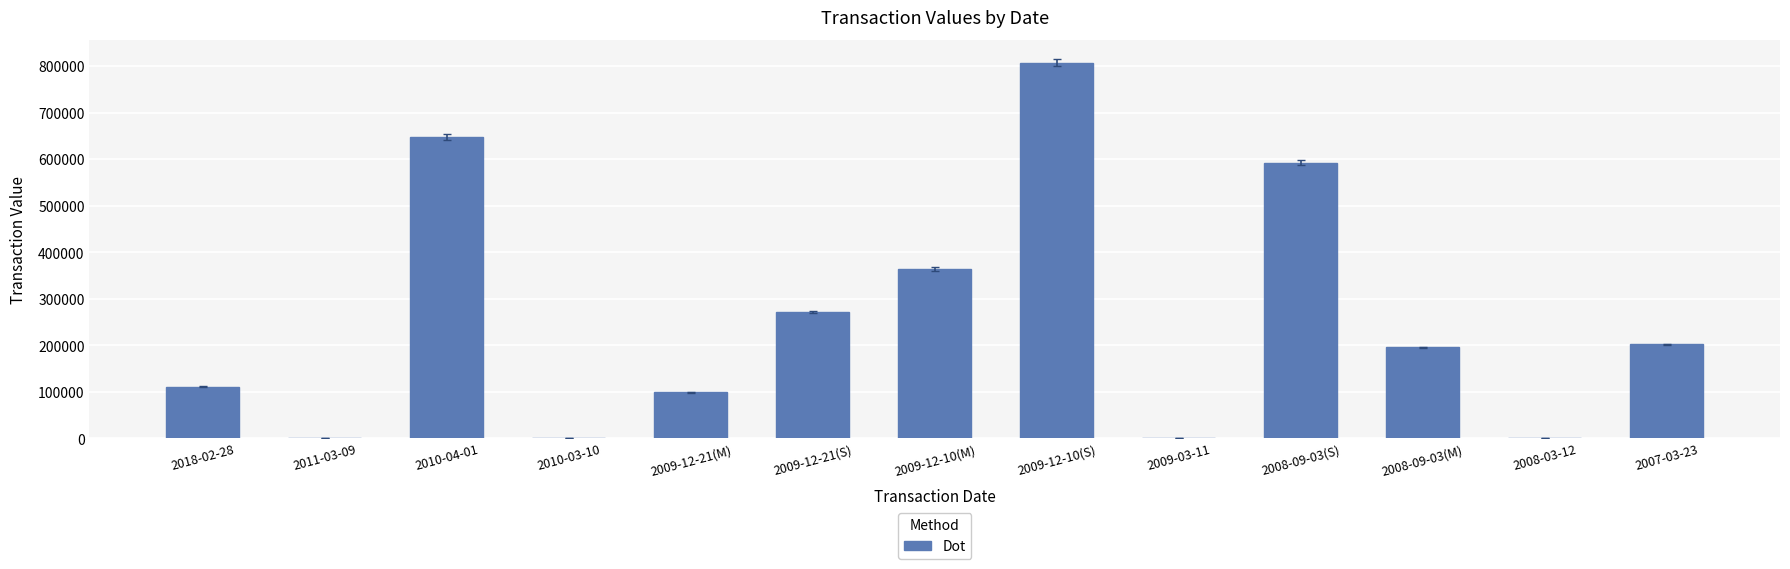

Are the bars horizontal?

No